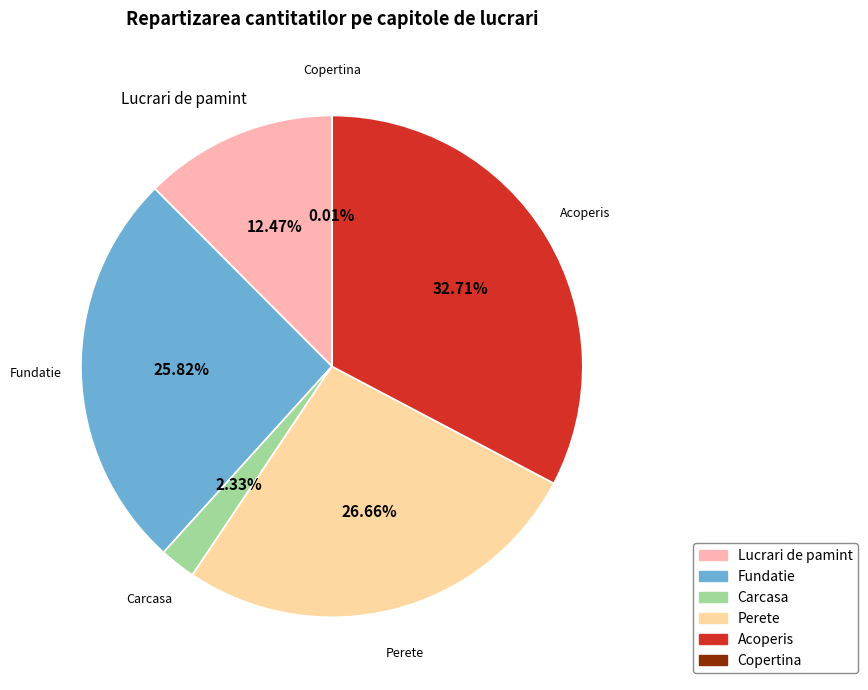

Is there a majority slice in this chart?

No